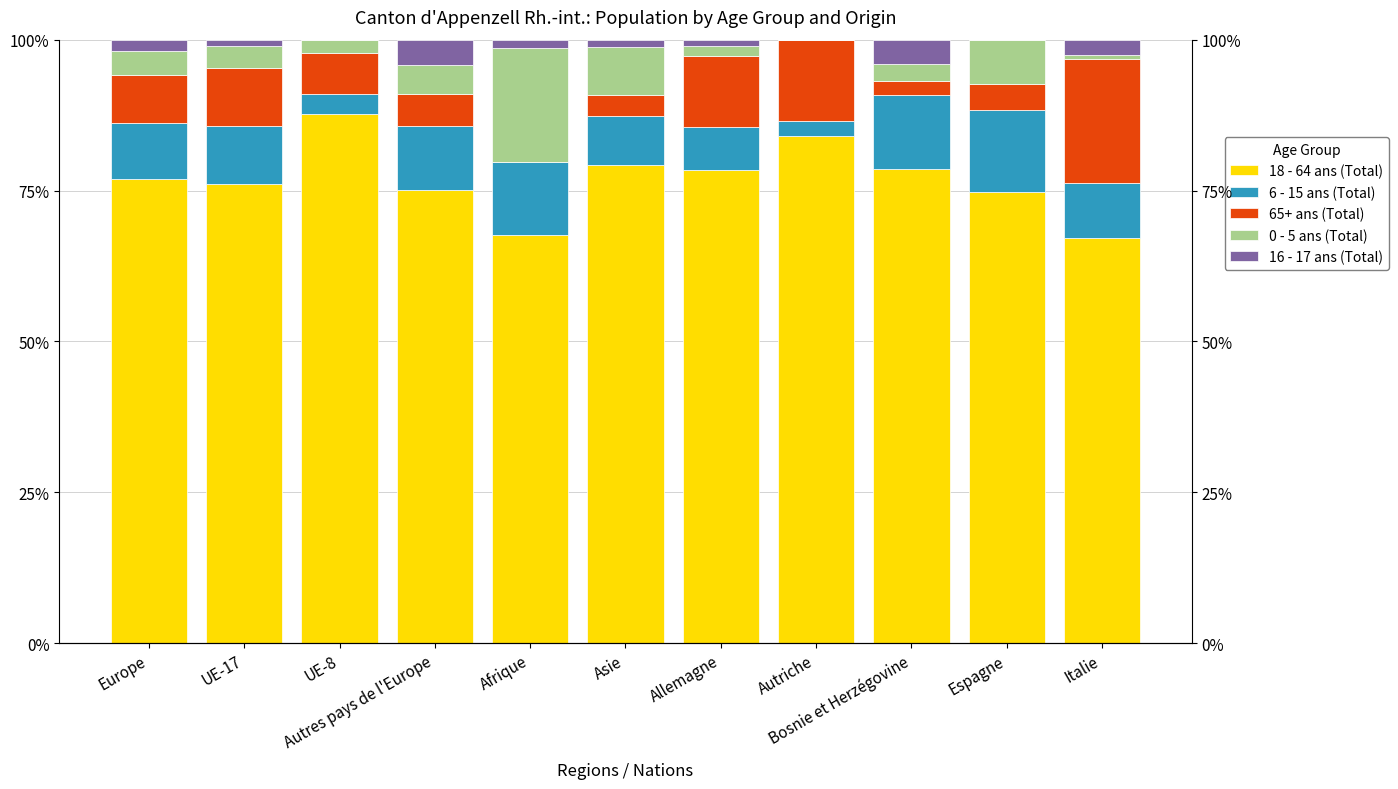

At which label is 18 - 64 ans (Total) closest to 77?

Europe